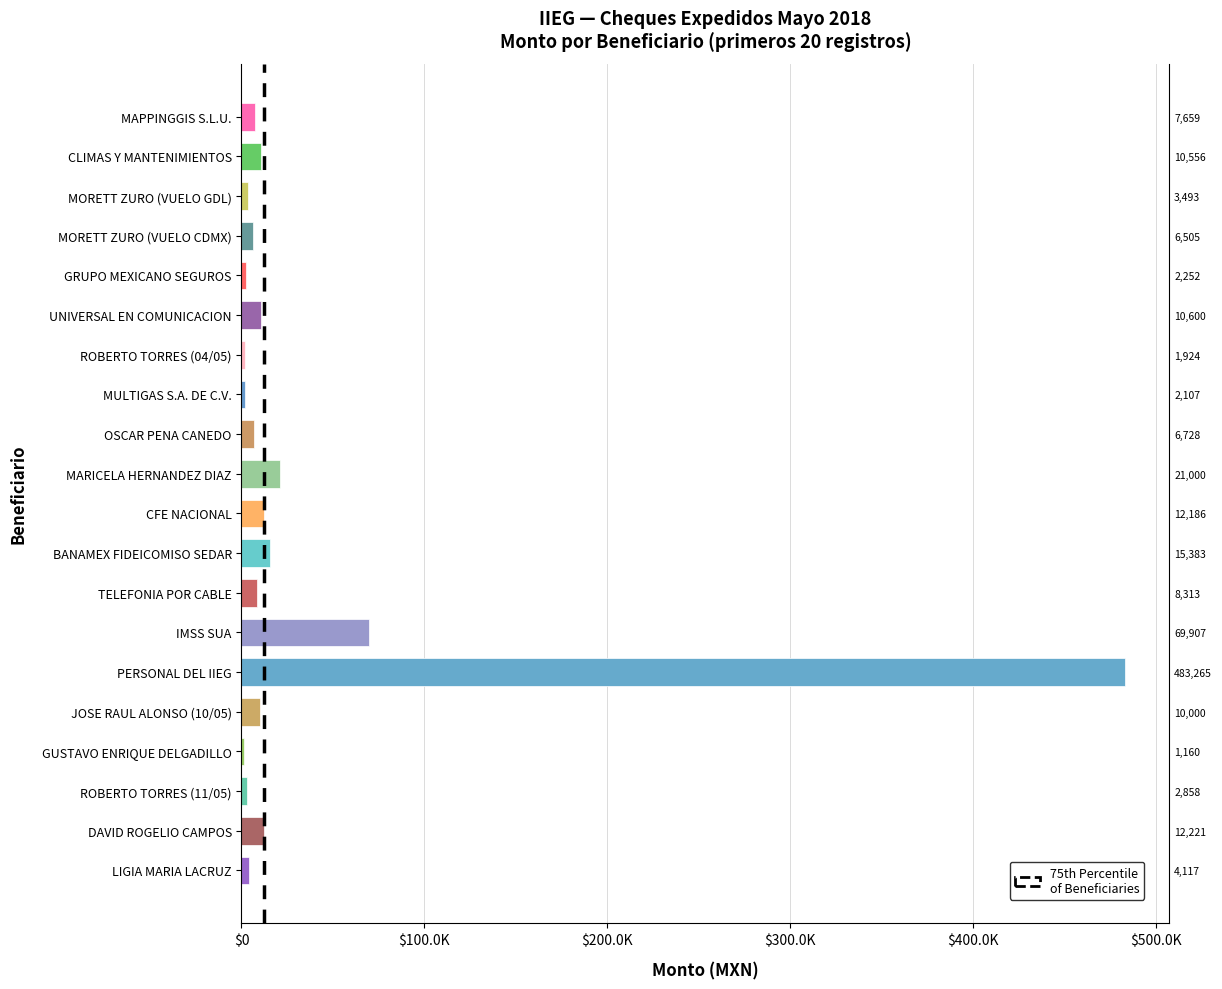

Rank the categories by value from lowest to highest.

GUSTAVO ENRIQUE DELGADILLO, ROBERTO TORRES (04/05), MULTIGAS S.A. DE C.V., GRUPO MEXICANO SEGUROS, ROBERTO TORRES (11/05), MORETT ZURO (VUELO GDL), LIGIA MARIA LACRUZ, MORETT ZURO (VUELO CDMX), OSCAR PENA CANEDO, MAPPINGGIS S.L.U., TELEFONIA POR CABLE, JOSE RAUL ALONSO (10/05), CLIMAS Y MANTENIMIENTOS, UNIVERSAL EN COMUNICACION, CFE NACIONAL, DAVID ROGELIO CAMPOS, BANAMEX FIDEICOMISO SEDAR, MARICELA HERNANDEZ DIAZ, IMSS SUA, PERSONAL DEL IIEG